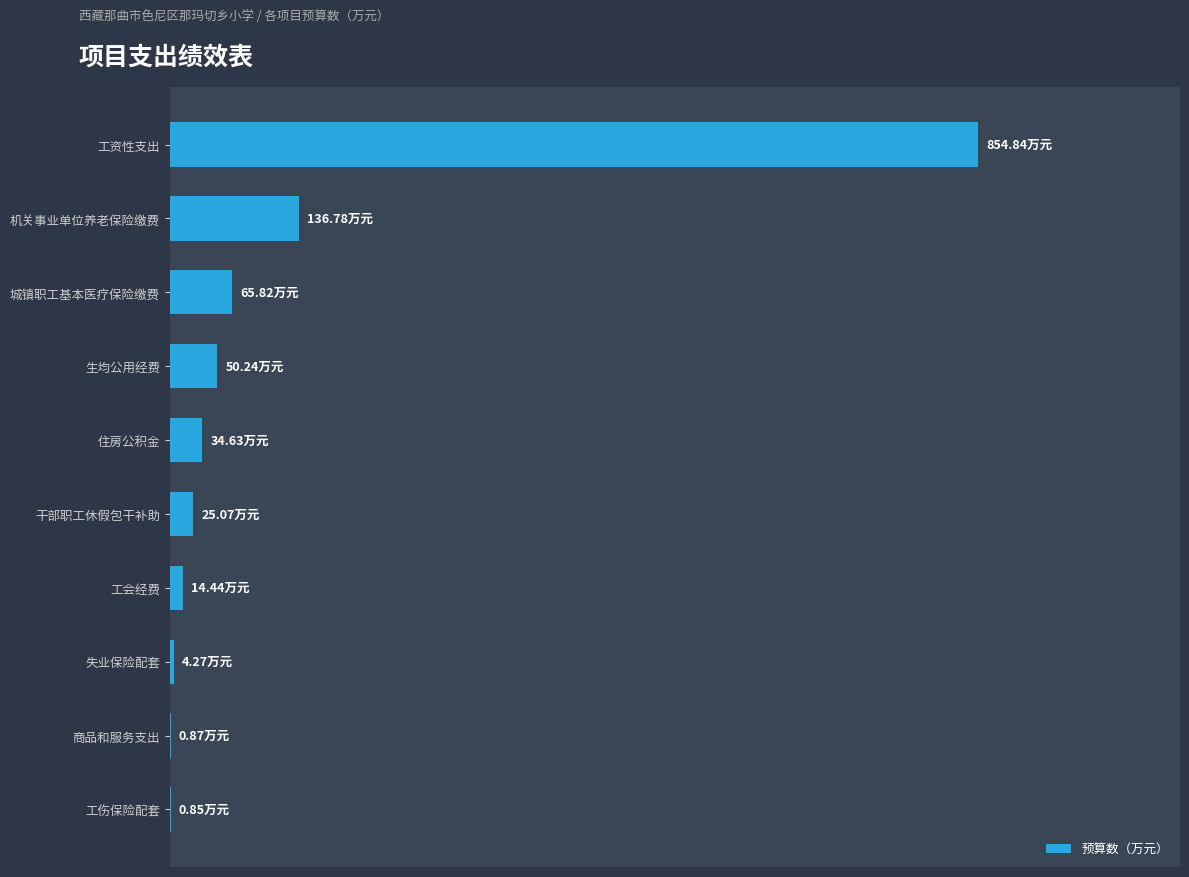

Count the number of categories in the chart.

10